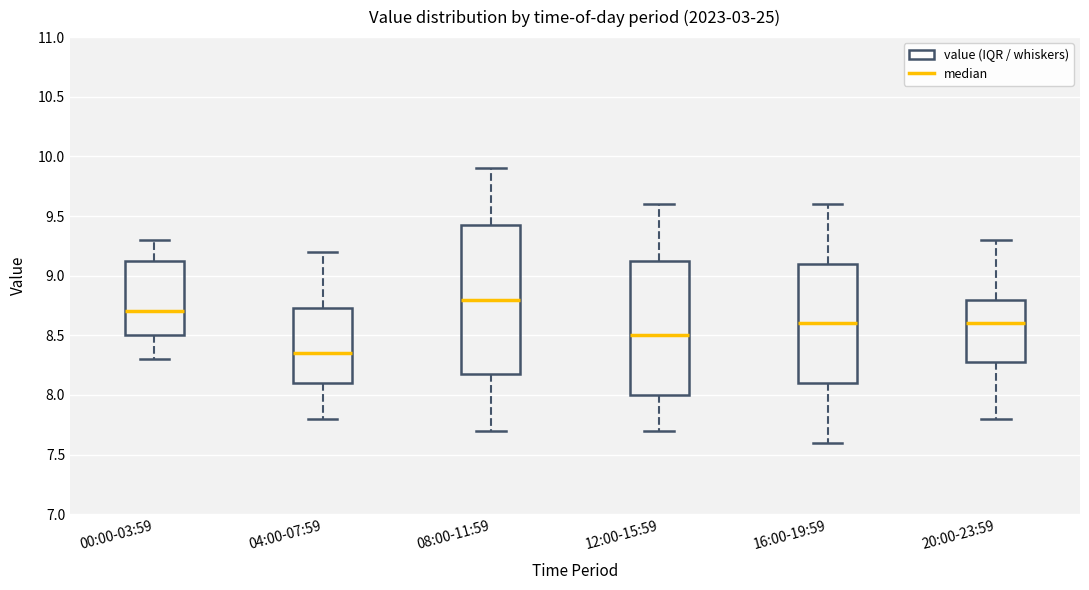

Reading left to right, read every box against the y-axis: the position of its median line, the range the box covers, and the ends of its whiskers. The values are not printed on the chart, so give them approximately, as read against the axis.

00:00-03:59: median 8.70, box 8.50 to 9.15, whiskers 8.30 to 9.30
04:00-07:59: median 8.35, box 8.10 to 8.75, whiskers 7.80 to 9.20
08:00-11:59: median 8.80, box 8.20 to 9.45, whiskers 7.70 to 9.90
12:00-15:59: median 8.50, box 8.00 to 9.15, whiskers 7.70 to 9.60
16:00-19:59: median 8.60, box 8.10 to 9.10, whiskers 7.60 to 9.60
20:00-23:59: median 8.60, box 8.30 to 8.80, whiskers 7.80 to 9.30